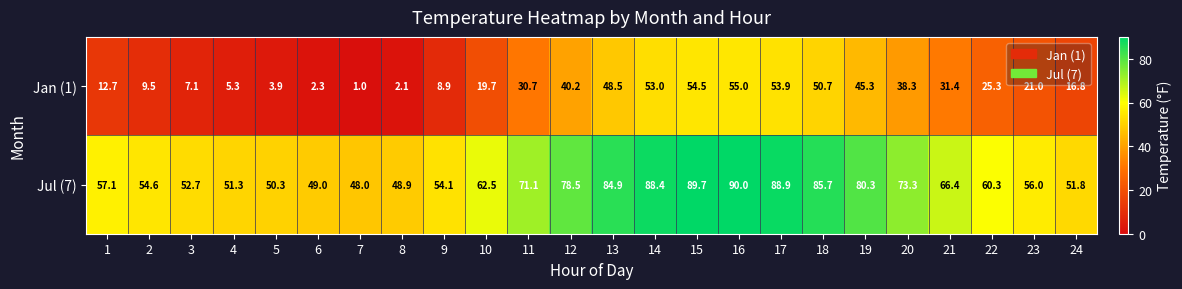

What is the sum of the Jan (1) values at 17 and 1?

66.6